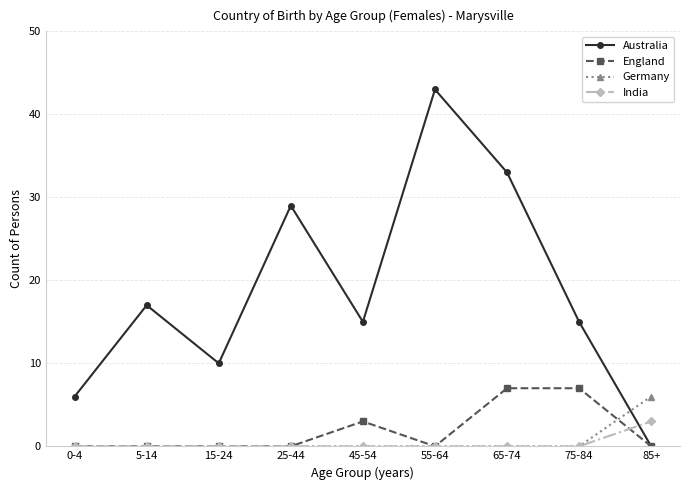

The value of Australia at 0-4 is 3. True or false?

False